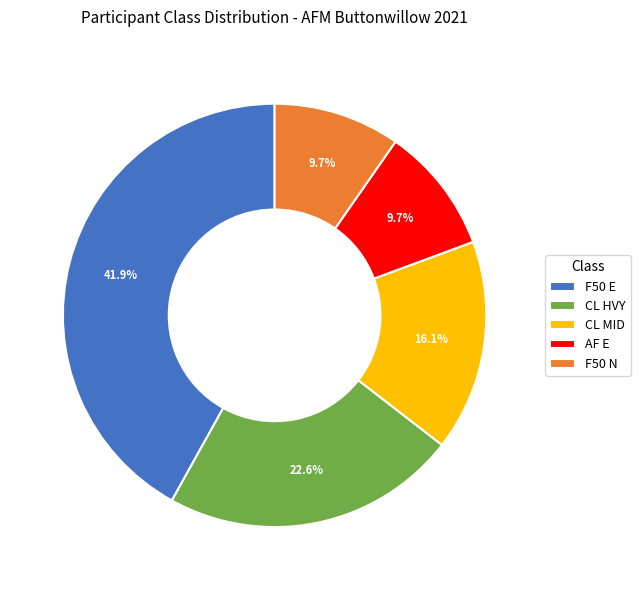

The F50 E slice represents 42% of the pie. True or false?

True